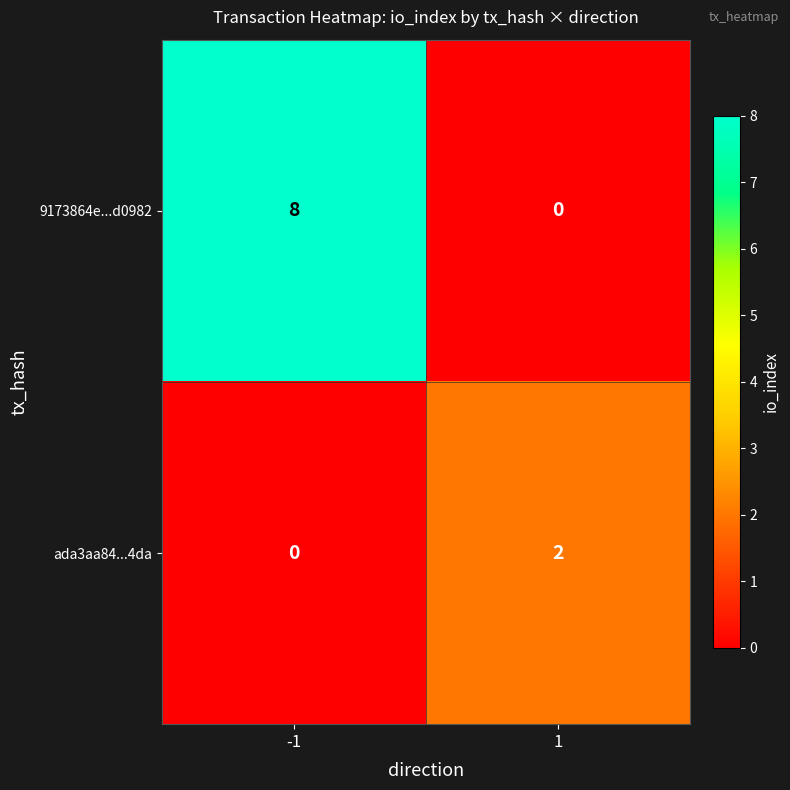

Reading right to left, extract all data points from this chart.

9173864e...d0982: 1=0	-1=8
ada3aa84...4da: 1=2	-1=0